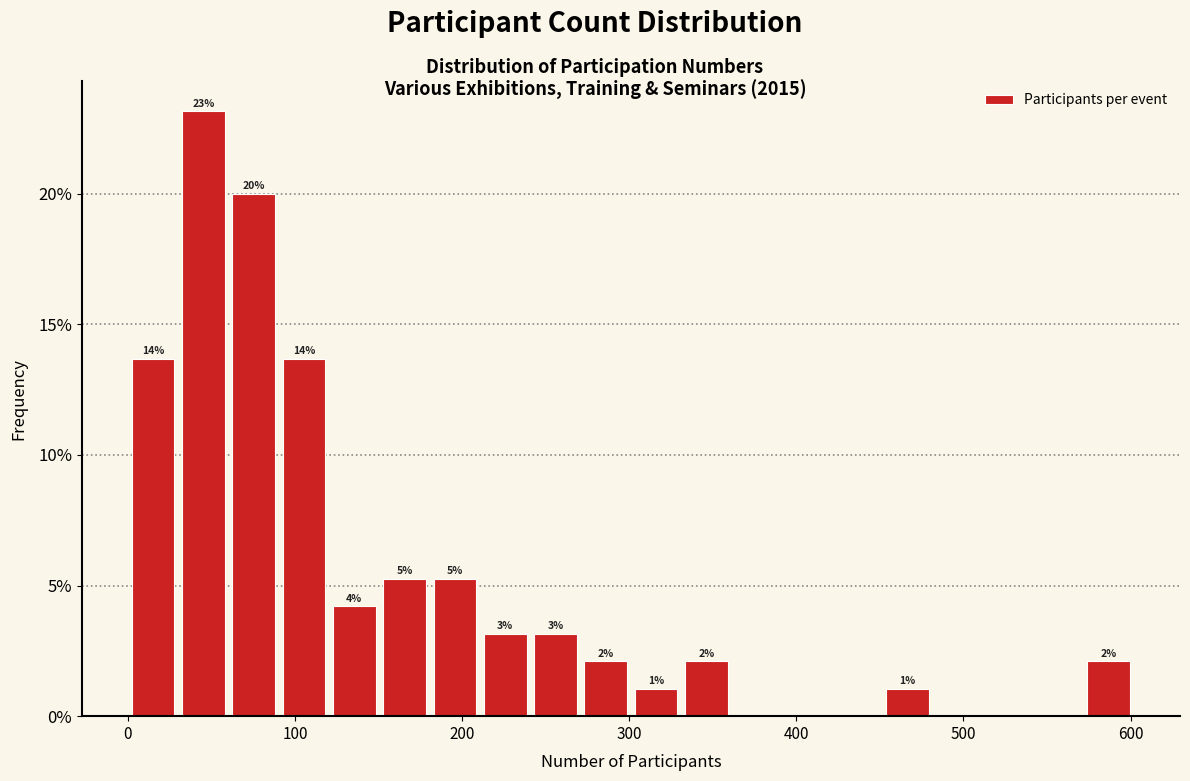

Around what value on the x-axis is the tallest bar? Give the approximate position of its centre, as read against the axis.

50